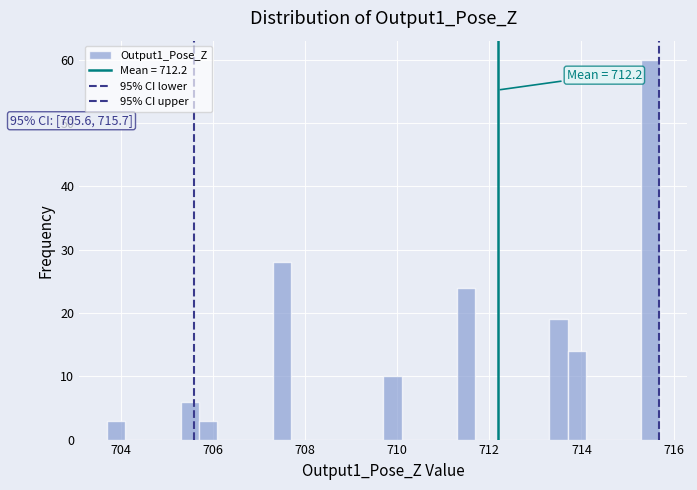

Around what value on the x-axis is the tallest bar? Give the approximate position of its centre, as read against the axis.

715.6